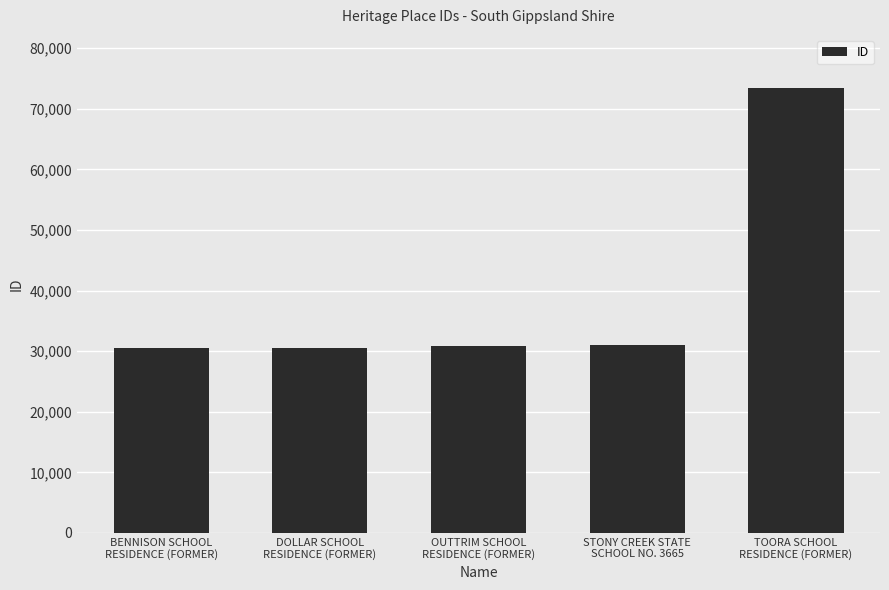

What is the value of the 2nd bar from the left?

30566